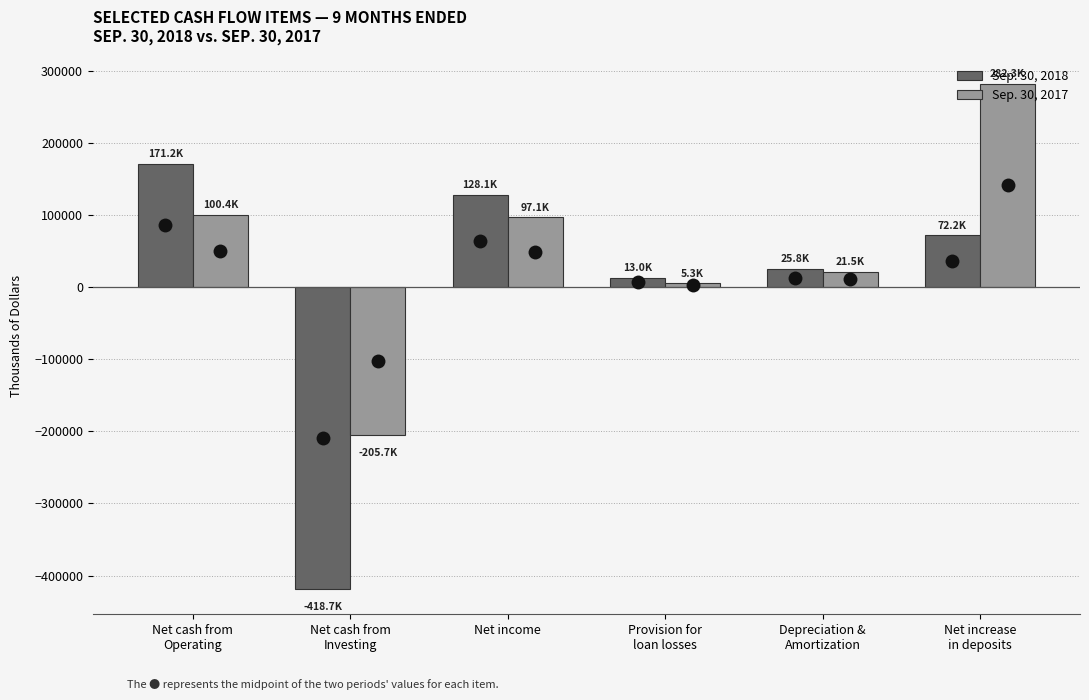

What is the total value across all series at Net income?

225234